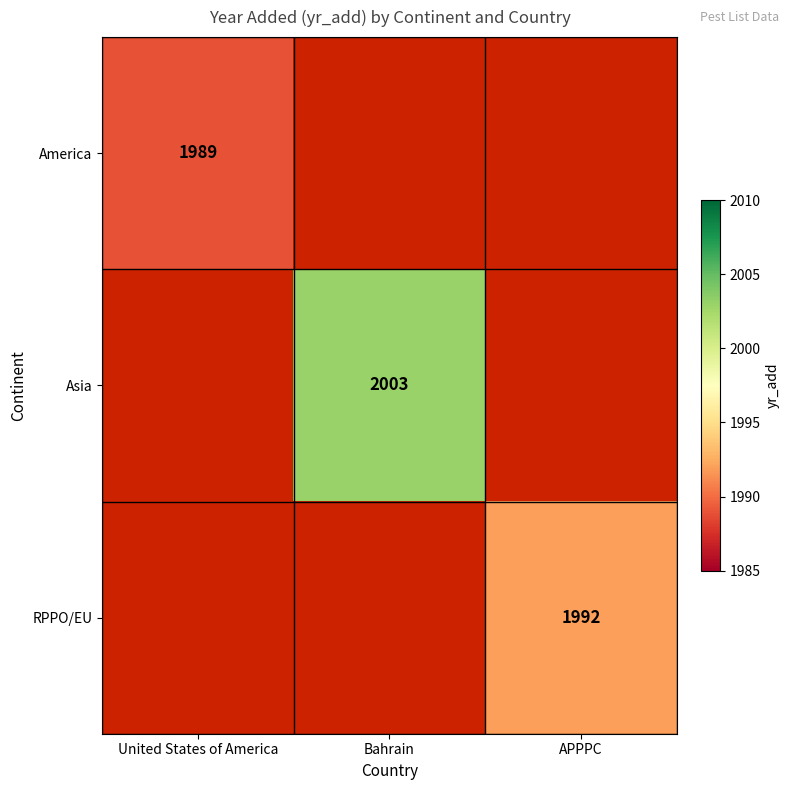

The Asia series shows 2003 at Bahrain. True or false?

True